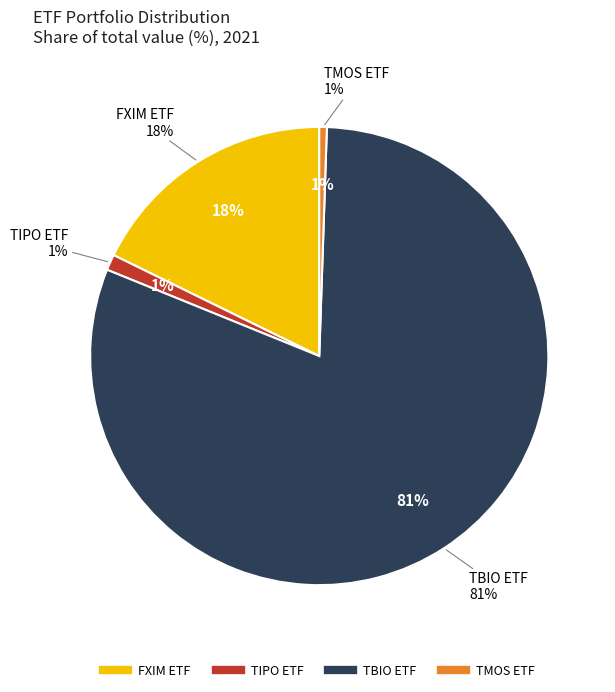

Is the sum of TIPO ETF and TMOS ETF greater than half?

No